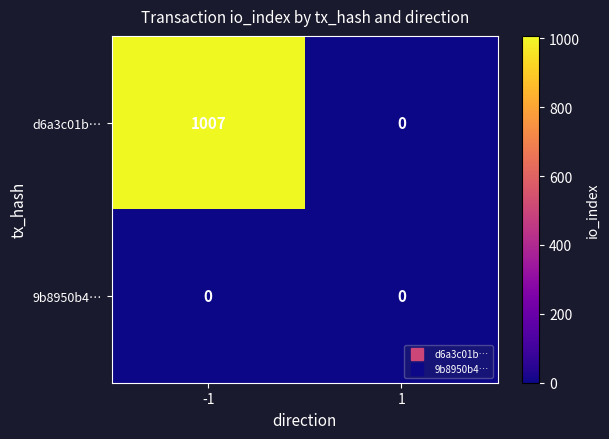

Reading left to right, what are all the values shown in this chart?

d6a3c01b…: -1=1007	1=0
9b8950b4…: -1=0	1=0